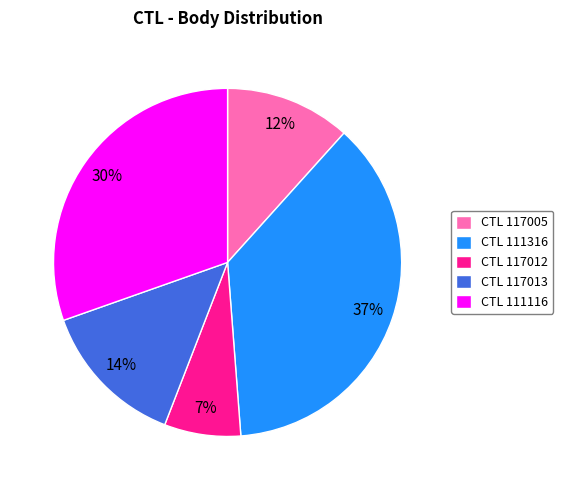

Is there any slice that represents more than half of the pie?

No